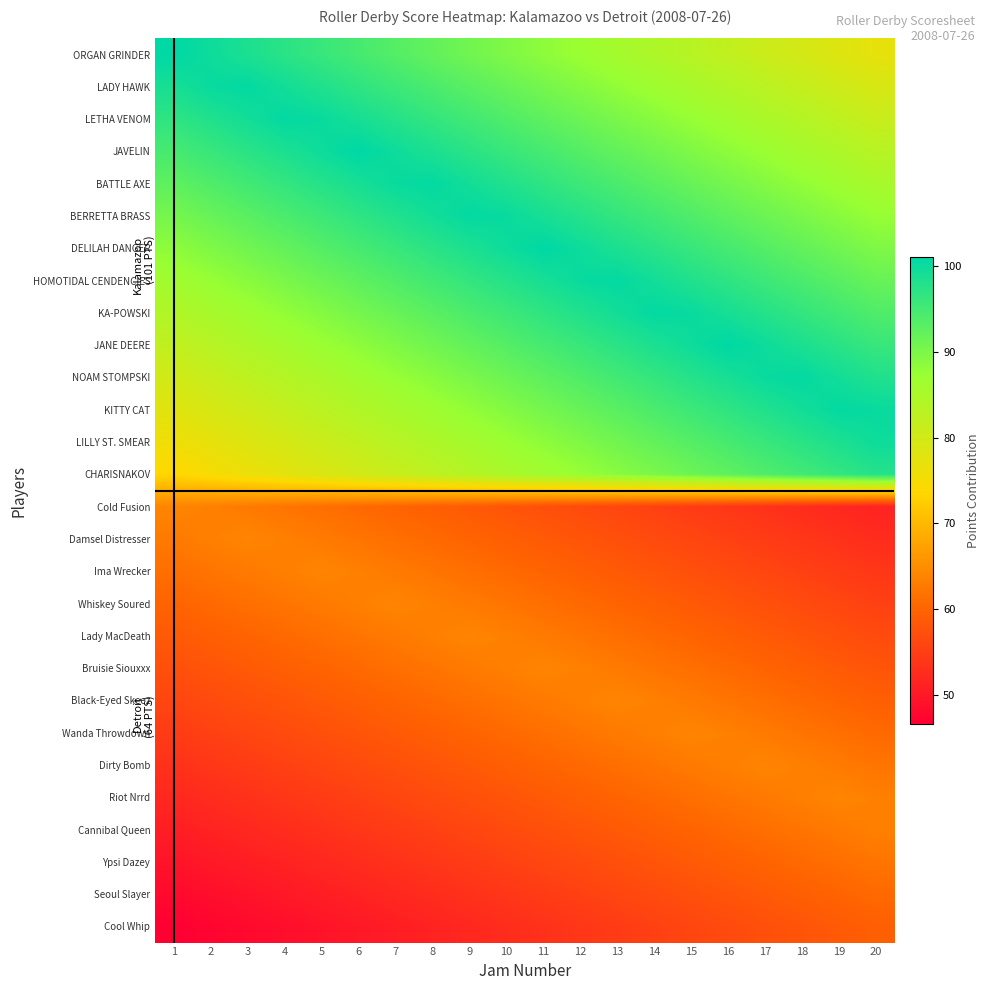

Reading left to right, what are all the values shown in this chart?

ORGAN GRINDER: 1=101.0	2=99.7	3=98.5	4=97.2	5=95.9	6=94.7	7=93.4	8=92.2	9=90.9	10=89.6	11=88.4	12=87.1	13=85.8	14=84.6	15=83.3	16=82.1	17=80.8	18=79.5	19=78.3	20=77.0
LADY HAWK: 1=98.9	2=100.2	3=100.6	4=99.3	5=98.1	6=96.8	7=95.5	8=94.3	9=93.0	10=91.7	11=90.5	12=89.2	13=88.0	14=86.7	15=85.4	16=84.2	17=82.9	18=81.6	19=80.4	20=79.1
LETHA VENOM: 1=96.8	2=98.1	3=99.3	4=100.6	5=100.2	6=98.9	7=97.6	8=96.4	9=95.1	10=93.8	11=92.6	12=91.3	13=90.1	14=88.8	15=87.5	16=86.3	17=85.0	18=83.7	19=82.5	20=81.2
JAVELIN: 1=94.7	2=95.9	3=97.2	4=98.5	5=99.7	6=101.0	7=99.7	8=98.5	9=97.2	10=95.9	11=94.7	12=93.4	13=92.2	14=90.9	15=89.6	16=88.4	17=87.1	18=85.8	19=84.6	20=83.3
BATTLE AXE: 1=92.6	2=93.8	3=95.1	4=96.4	5=97.6	6=98.9	7=100.2	8=100.6	9=99.3	10=98.1	11=96.8	12=95.5	13=94.3	14=93.0	15=91.7	16=90.5	17=89.2	18=88.0	19=86.7	20=85.4
BERRETTA BRASS: 1=90.5	2=91.7	3=93.0	4=94.3	5=95.5	6=96.8	7=98.1	8=99.3	9=100.6	10=100.2	11=98.9	12=97.6	13=96.4	14=95.1	15=93.8	16=92.6	17=91.3	18=90.1	19=88.8	20=87.5
DELILAH DANGER: 1=88.4	2=89.6	3=90.9	4=92.2	5=93.4	6=94.7	7=95.9	8=97.2	9=98.5	10=99.7	11=101.0	12=99.7	13=98.5	14=97.2	15=95.9	16=94.7	17=93.4	18=92.2	19=90.9	20=89.6
HOMOTIDAL CENDENCIES: 1=86.3	2=87.5	3=88.8	4=90.1	5=91.3	6=92.6	7=93.8	8=95.1	9=96.4	10=97.6	11=98.9	12=100.2	13=100.6	14=99.3	15=98.1	16=96.8	17=95.5	18=94.3	19=93.0	20=91.7
KA-POWSKI: 1=84.2	2=85.4	3=86.7	4=88.0	5=89.2	6=90.5	7=91.7	8=93.0	9=94.3	10=95.5	11=96.8	12=98.1	13=99.3	14=100.6	15=100.2	16=98.9	17=97.6	18=96.4	19=95.1	20=93.8
JANE DEERE: 1=82.1	2=83.3	3=84.6	4=85.8	5=87.1	6=88.4	7=89.6	8=90.9	9=92.2	10=93.4	11=94.7	12=95.9	13=97.2	14=98.5	15=99.7	16=101.0	17=99.7	18=98.5	19=97.2	20=95.9
NOAM STOMPSKI: 1=80.0	2=81.2	3=82.5	4=83.7	5=85.0	6=86.3	7=87.5	8=88.8	9=90.1	10=91.3	11=92.6	12=93.8	13=95.1	14=96.4	15=97.6	16=98.9	17=100.2	18=100.6	19=99.3	20=98.1
KITTY CAT: 1=77.9	2=79.1	3=80.4	4=81.6	5=82.9	6=84.2	7=85.4	8=86.7	9=88.0	10=89.2	11=90.5	12=91.7	13=93.0	14=94.3	15=95.5	16=96.8	17=98.1	18=99.3	19=100.6	20=100.2
LILLY ST. SMEAR: 1=75.8	2=77.0	3=78.3	4=79.5	5=80.8	6=82.1	7=83.3	8=84.6	9=85.8	10=87.1	11=88.4	12=89.6	13=90.9	14=92.2	15=93.4	16=94.7	17=95.9	18=97.2	19=98.5	20=99.7
CHARISNAKOV: 1=73.6	2=74.9	3=76.2	4=77.4	5=78.7	6=80.0	7=81.2	8=82.5	9=83.7	10=85.0	11=86.3	12=87.5	13=88.8	14=90.1	15=91.3	16=92.6	17=93.8	18=95.1	19=96.4	20=97.6
Cold Fusion: 1=64.0	2=63.3	3=62.7	4=62.0	5=61.3	6=60.7	7=60.0	8=59.3	9=58.7	10=58.0	11=57.3	12=56.7	13=56.0	14=55.3	15=54.7	16=54.0	17=53.3	18=52.7	19=52.0	20=51.3
Damsel Distresser: 1=62.7	2=63.3	3=64.0	4=63.3	5=62.7	6=62.0	7=61.3	8=60.7	9=60.0	10=59.3	11=58.7	12=58.0	13=57.3	14=56.7	15=56.0	16=55.3	17=54.7	18=54.0	19=53.3	20=52.7
Ima Wrecker: 1=61.3	2=62.0	3=62.7	4=63.3	5=64.0	6=63.3	7=62.7	8=62.0	9=61.3	10=60.7	11=60.0	12=59.3	13=58.7	14=58.0	15=57.3	16=56.7	17=56.0	18=55.3	19=54.7	20=54.0
Whiskey Soured: 1=60.0	2=60.7	3=61.3	4=62.0	5=62.7	6=63.3	7=64.0	8=63.3	9=62.7	10=62.0	11=61.3	12=60.7	13=60.0	14=59.3	15=58.7	16=58.0	17=57.3	18=56.7	19=56.0	20=55.3
Lady MacDeath: 1=58.7	2=59.3	3=60.0	4=60.7	5=61.3	6=62.0	7=62.7	8=63.3	9=64.0	10=63.3	11=62.7	12=62.0	13=61.3	14=60.7	15=60.0	16=59.3	17=58.7	18=58.0	19=57.3	20=56.7
Bruisie Siouxxx: 1=57.3	2=58.0	3=58.7	4=59.3	5=60.0	6=60.7	7=61.3	8=62.0	9=62.7	10=63.3	11=64.0	12=63.3	13=62.7	14=62.0	15=61.3	16=60.7	17=60.0	18=59.3	19=58.7	20=58.0
Black-Eyed Skeez: 1=56.0	2=56.7	3=57.3	4=58.0	5=58.7	6=59.3	7=60.0	8=60.7	9=61.3	10=62.0	11=62.7	12=63.3	13=64.0	14=63.3	15=62.7	16=62.0	17=61.3	18=60.7	19=60.0	20=59.3
Wanda Throwdown: 1=54.7	2=55.3	3=56.0	4=56.7	5=57.3	6=58.0	7=58.7	8=59.3	9=60.0	10=60.7	11=61.3	12=62.0	13=62.7	14=63.3	15=64.0	16=63.3	17=62.7	18=62.0	19=61.3	20=60.7
Dirty Bomb: 1=53.3	2=54.0	3=54.7	4=55.3	5=56.0	6=56.7	7=57.3	8=58.0	9=58.7	10=59.3	11=60.0	12=60.7	13=61.3	14=62.0	15=62.7	16=63.3	17=64.0	18=63.3	19=62.7	20=62.0
Riot Nrrd: 1=52.0	2=52.7	3=53.3	4=54.0	5=54.7	6=55.3	7=56.0	8=56.7	9=57.3	10=58.0	11=58.7	12=59.3	13=60.0	14=60.7	15=61.3	16=62.0	17=62.7	18=63.3	19=64.0	20=63.3
Cannibal Queen: 1=50.7	2=51.3	3=52.0	4=52.7	5=53.3	6=54.0	7=54.7	8=55.3	9=56.0	10=56.7	11=57.3	12=58.0	13=58.7	14=59.3	15=60.0	16=60.7	17=61.3	18=62.0	19=62.7	20=63.3
Ypsi Dazey: 1=49.3	2=50.0	3=50.7	4=51.3	5=52.0	6=52.7	7=53.3	8=54.0	9=54.7	10=55.3	11=56.0	12=56.7	13=57.3	14=58.0	15=58.7	16=59.3	17=60.0	18=60.7	19=61.3	20=62.0
Seoul Slayer: 1=48.0	2=48.7	3=49.3	4=50.0	5=50.7	6=51.3	7=52.0	8=52.7	9=53.3	10=54.0	11=54.7	12=55.3	13=56.0	14=56.7	15=57.3	16=58.0	17=58.7	18=59.3	19=60.0	20=60.7
Cool Whip: 1=46.7	2=47.3	3=48.0	4=48.7	5=49.3	6=50.0	7=50.7	8=51.3	9=52.0	10=52.7	11=53.3	12=54.0	13=54.7	14=55.3	15=56.0	16=56.7	17=57.3	18=58.0	19=58.7	20=59.3